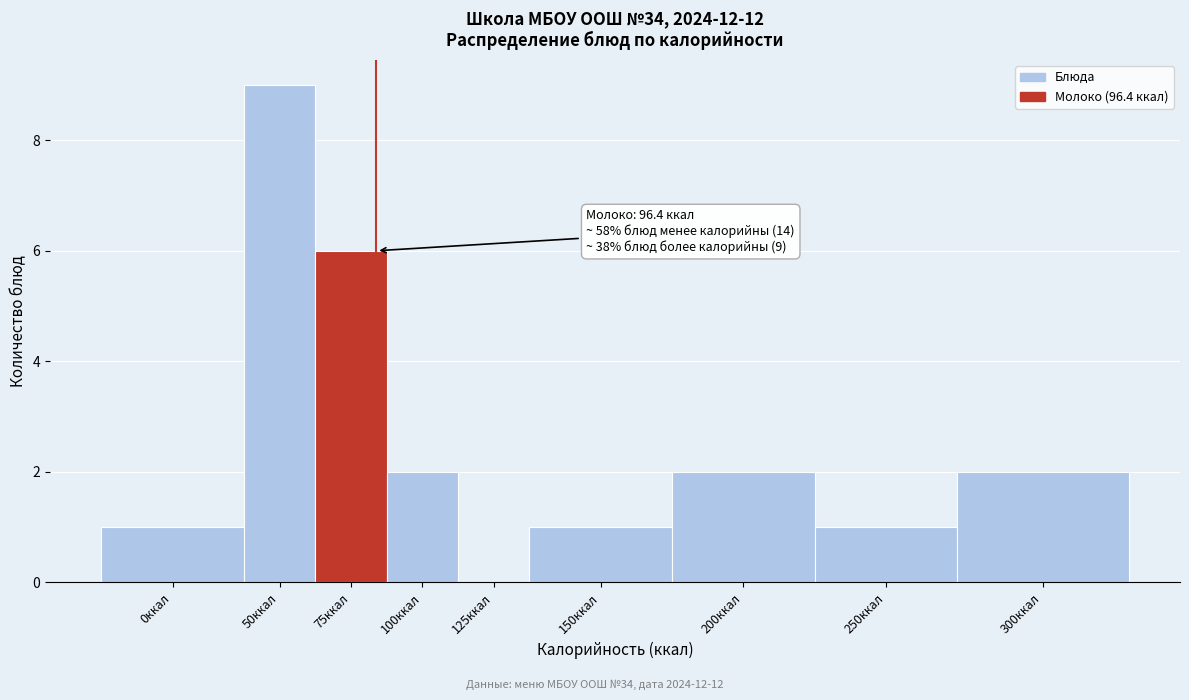

Reading left to right, transcribe all the data shown in this chart.

0ккал=1	50ккал=9	75ккал=6	100ккал=2	125ккал=0	150ккал=1	200ккал=2	250ккал=1	300ккал=2